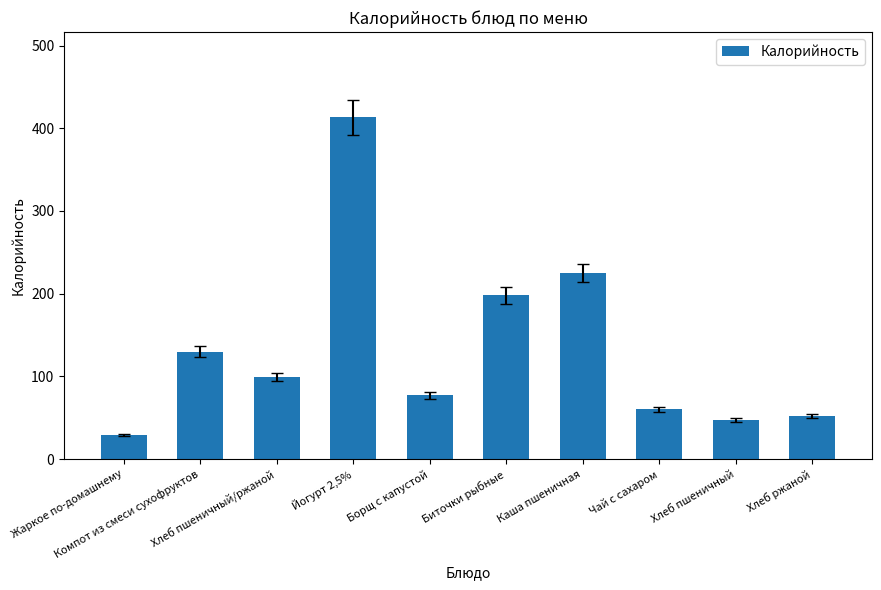

True or false: the data shows 71 at Биточки рыбные.

False